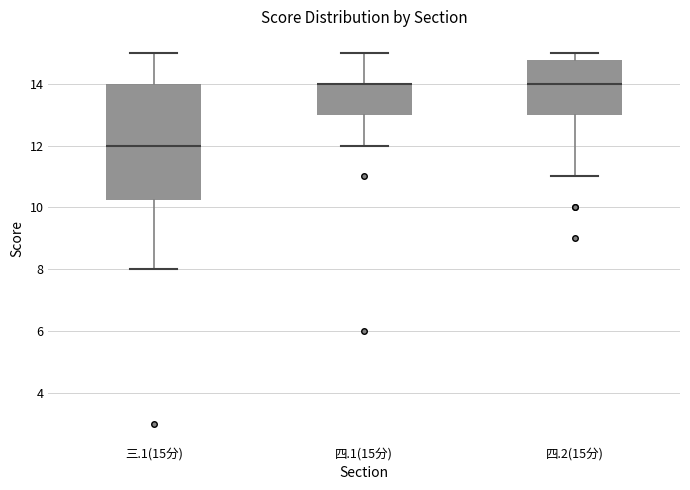

Reading left to right, read every box against the y-axis: the position of its median line, the range the box covers, and the ends of its whiskers. The values are not printed on the chart, so give them approximately, as read against the axis.

三.1(15分): median 12.0, box 10.2 to 14.0, whiskers 8.0 to 15.0
四.1(15分): median 14.0 (drawn on the box's upper edge), box 13.0 to 14.0, whiskers 12.0 to 15.0
四.2(15分): median 14.0, box 13.0 to 14.8, whiskers 11.0 to 15.0